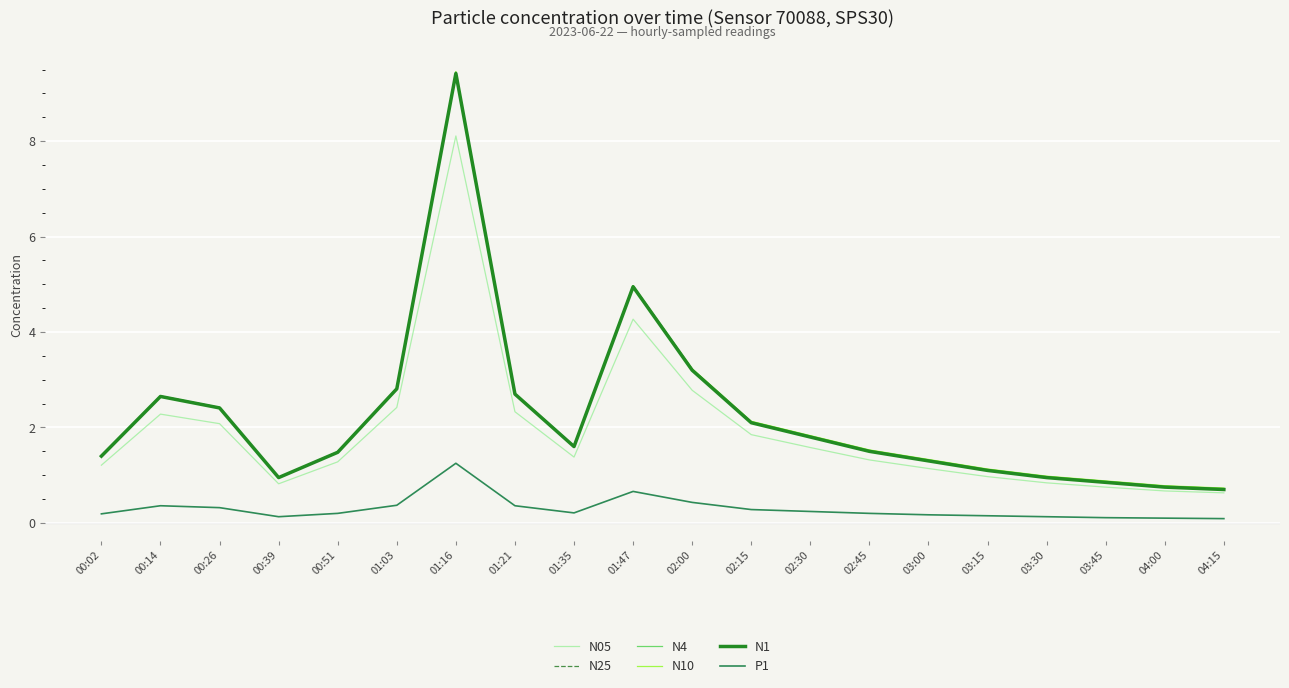

True or false: N25 and P1 cross at least once.

False